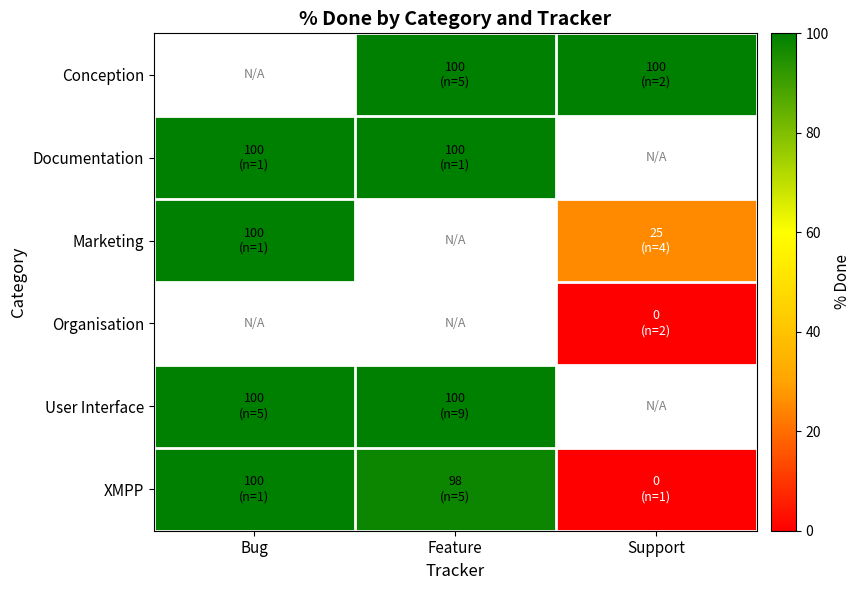

What is the difference between the highest and lowest values at Support?

100.0